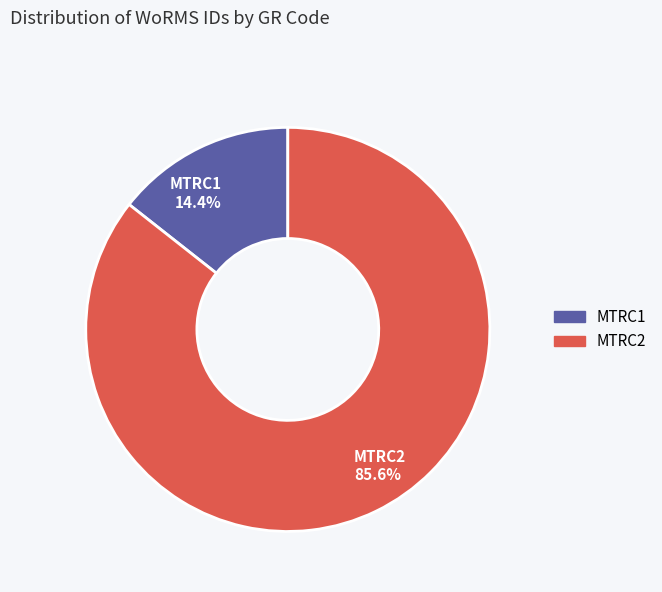

What percentage do MTRC2 and MTRC1 together represent?

100.0%